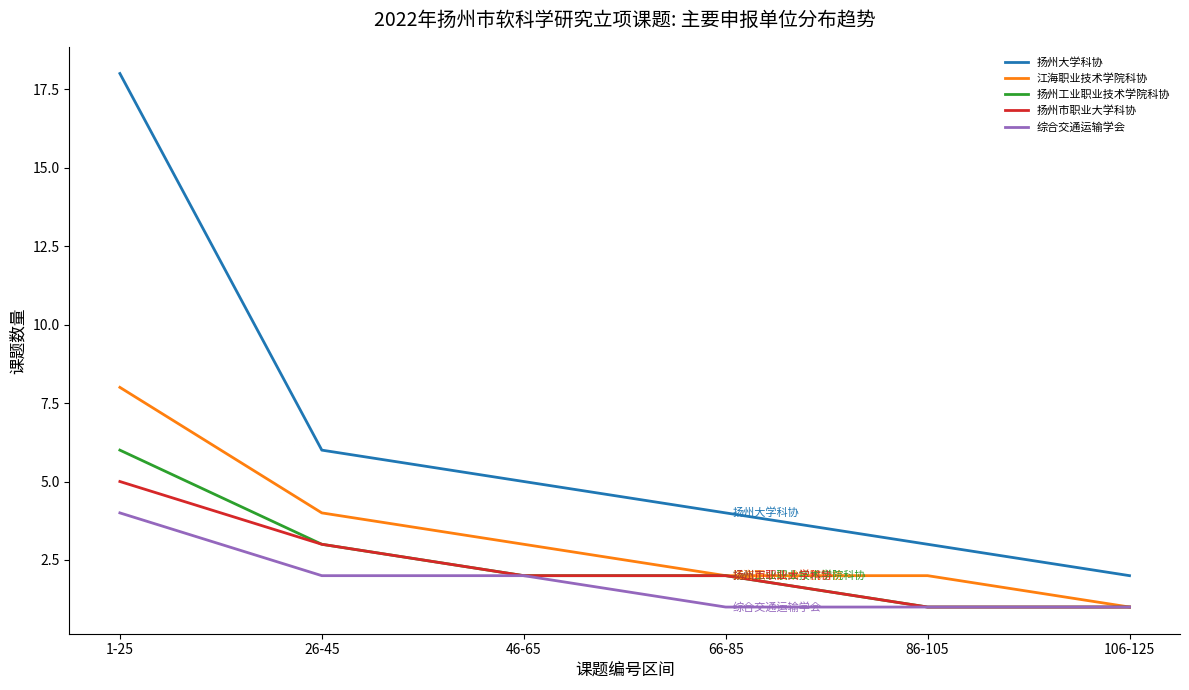

What is the difference between the maximum and minimum values in the 扬州工业职业技术学院科协 series?

5